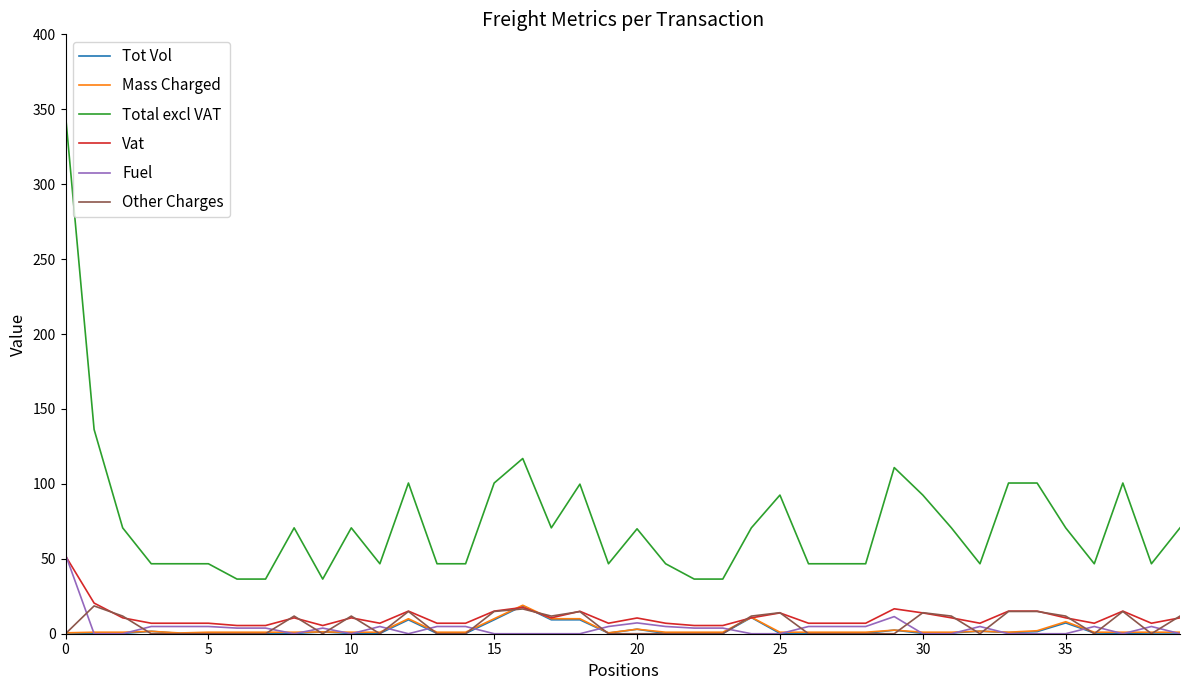

Which series has the largest range (max minus min)?

Total excl VAT